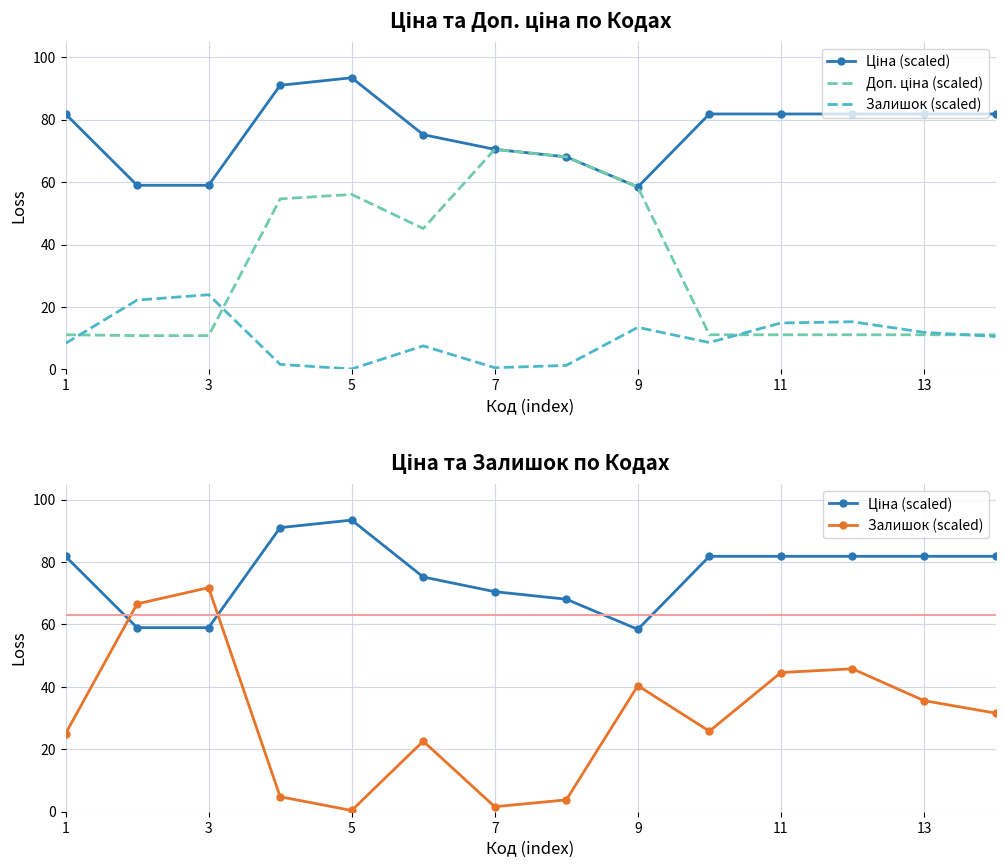

Which series has the widest spread of values?

Залишок (scaled)